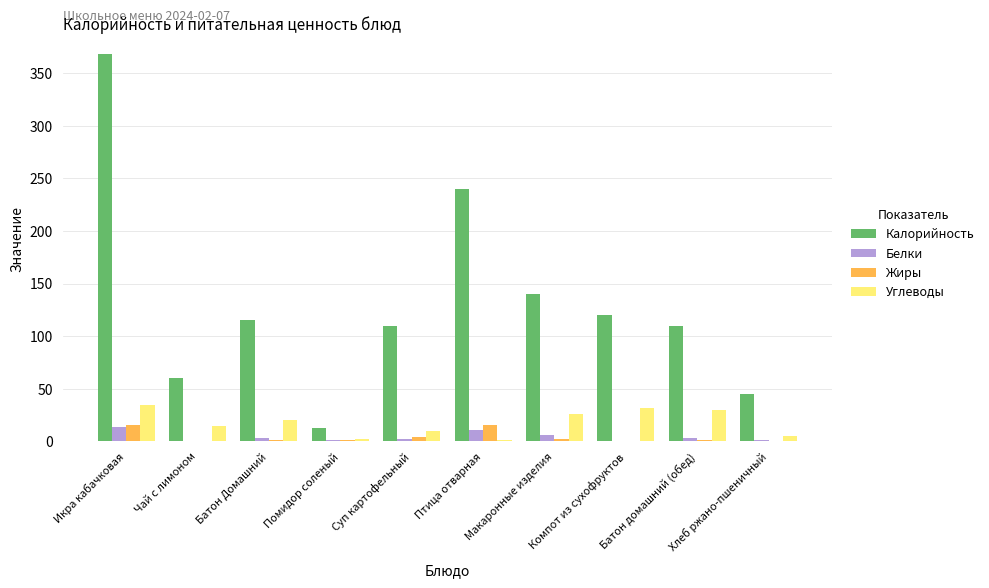

What is the greatest value displayed?

368.0